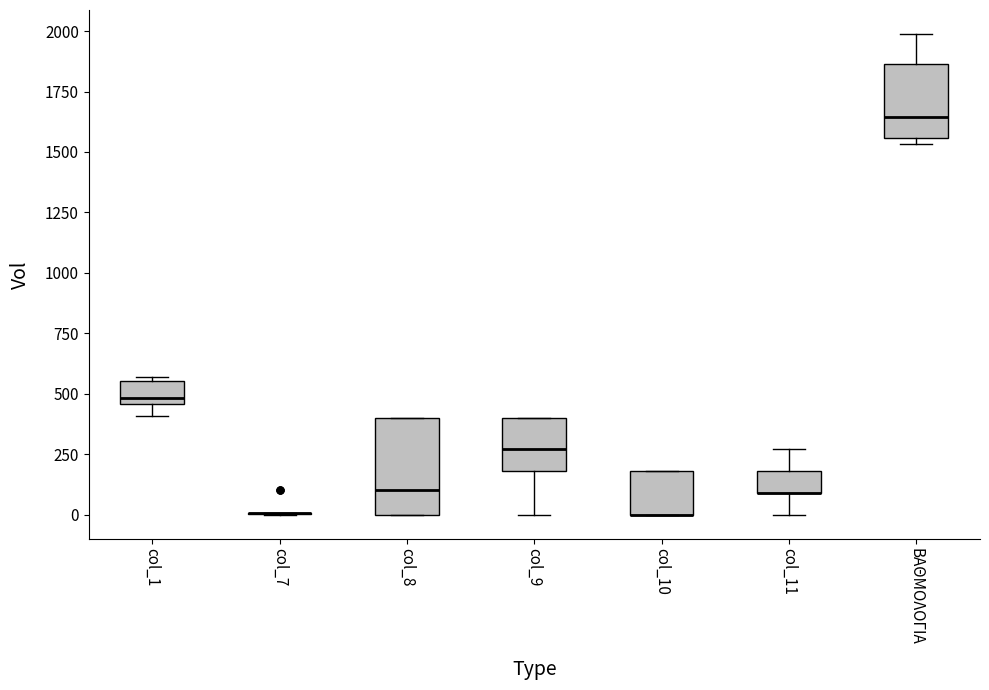

Reading left to right, transcribe this box plot: for each box, give where its median line is, the range the box spans, and where its two whiskers end, as read against the y-axis. The values are not printed on the chart, so give them approximately, as read against the axis.

col_1: median 500, box 450 to 550, whiskers 400 to 550 (just above the box's upper edge)
col_7: box collapsed to a line at 0, whiskers 0 to 0
col_8: median 100, box 0 to 400, whiskers 0 to 400
col_9: median 250, box 200 to 400, whiskers 0 to 400
col_10: median 0 (drawn on the box's lower edge), box 0 to 200, whiskers 0 to 200
col_11: median 100 (drawn on the box's lower edge), box 100 to 200, whiskers 0 to 250
ΒΑΘΜΟΛΟΓΙΑ: median 1650, box 1550 to 1850, whiskers 1550 (just below the box's lower edge) to 2000